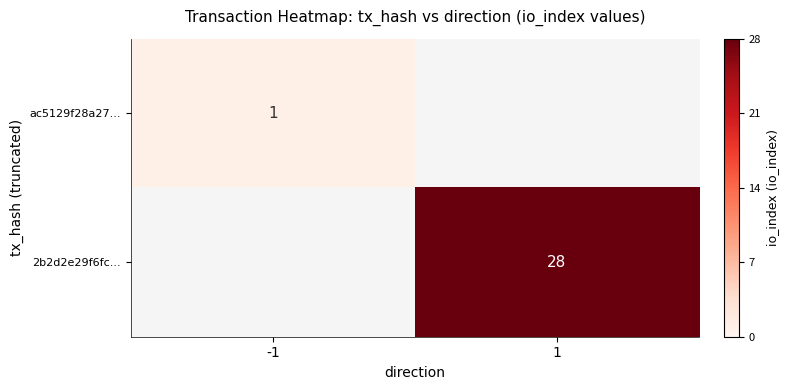

True or false: 2b2d2e29f6fc... has a value of 28 at 1.

True